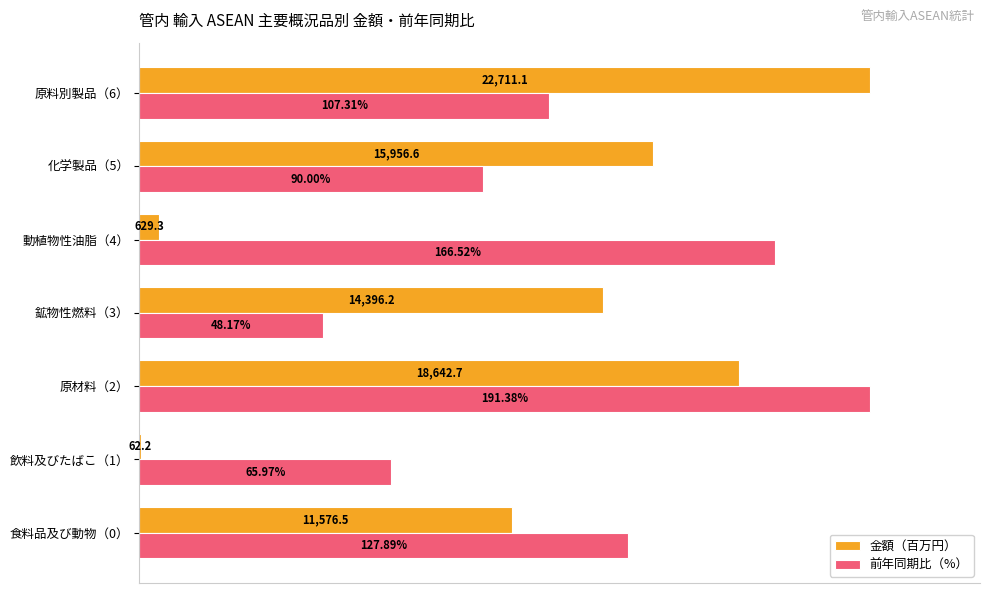

What are all the series names shown in the legend?

金額（百万円）, 前年同期比（%）